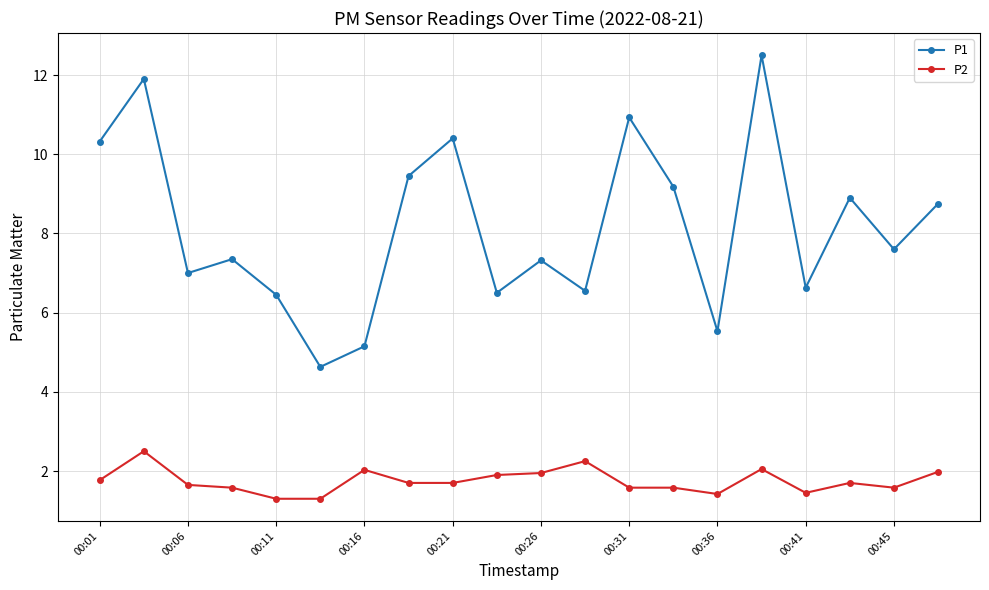

What is the smallest value displayed?

1.3